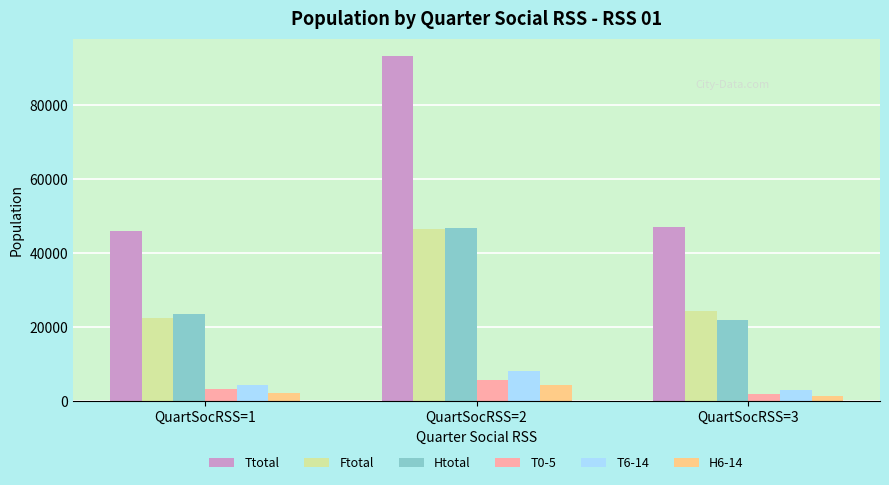

The value of Ttotal at QuartSocRSS=2 is 93345. True or false?

True